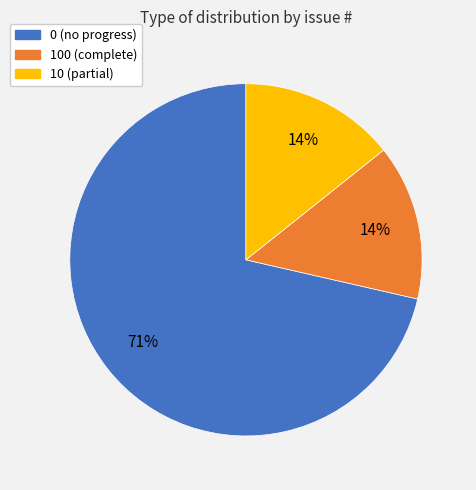

What is the largest slice in the pie chart?

0 (no progress)